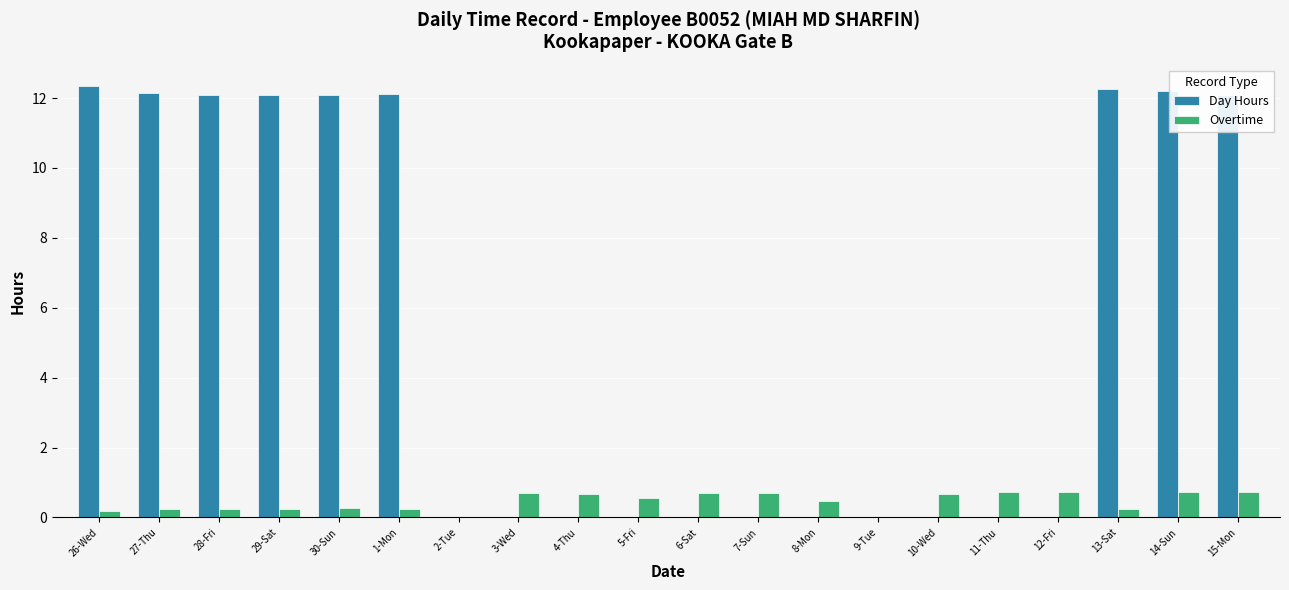

What is the spread (max minus min) of values at 14-Sun?

11.5